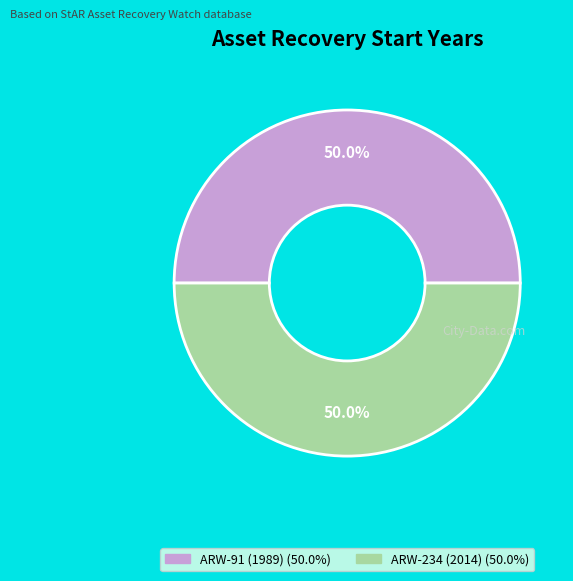

To the nearest percent, what is the difference between the largest and smallest slice percentages?

1%